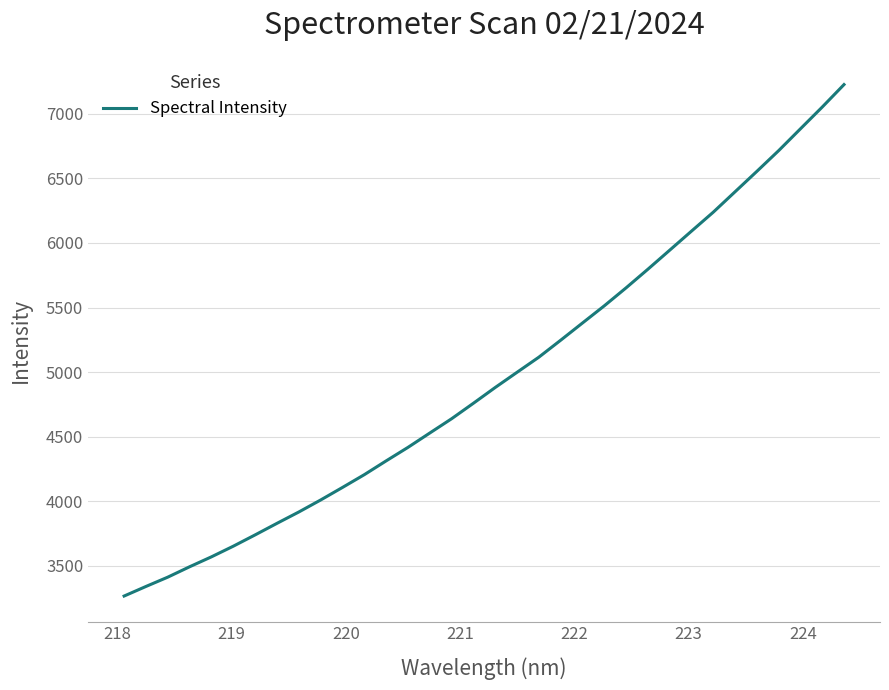

True or false: there are more than 0 points higher than both neighbors.

False